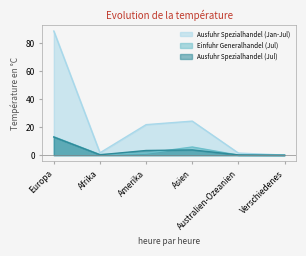

How many values in the Ausfuhr Spezialhandel (Jul) series exceed 3?

3